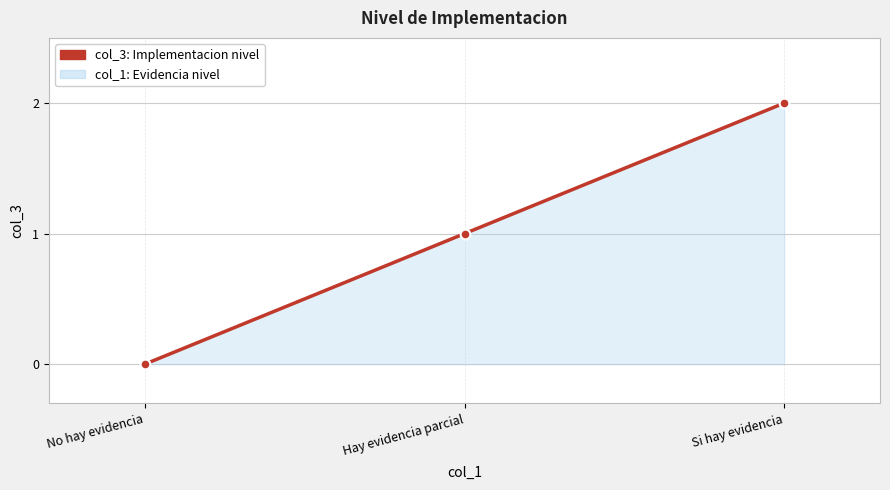

True or false: the data shows 3 at Si hay evidencia.

False